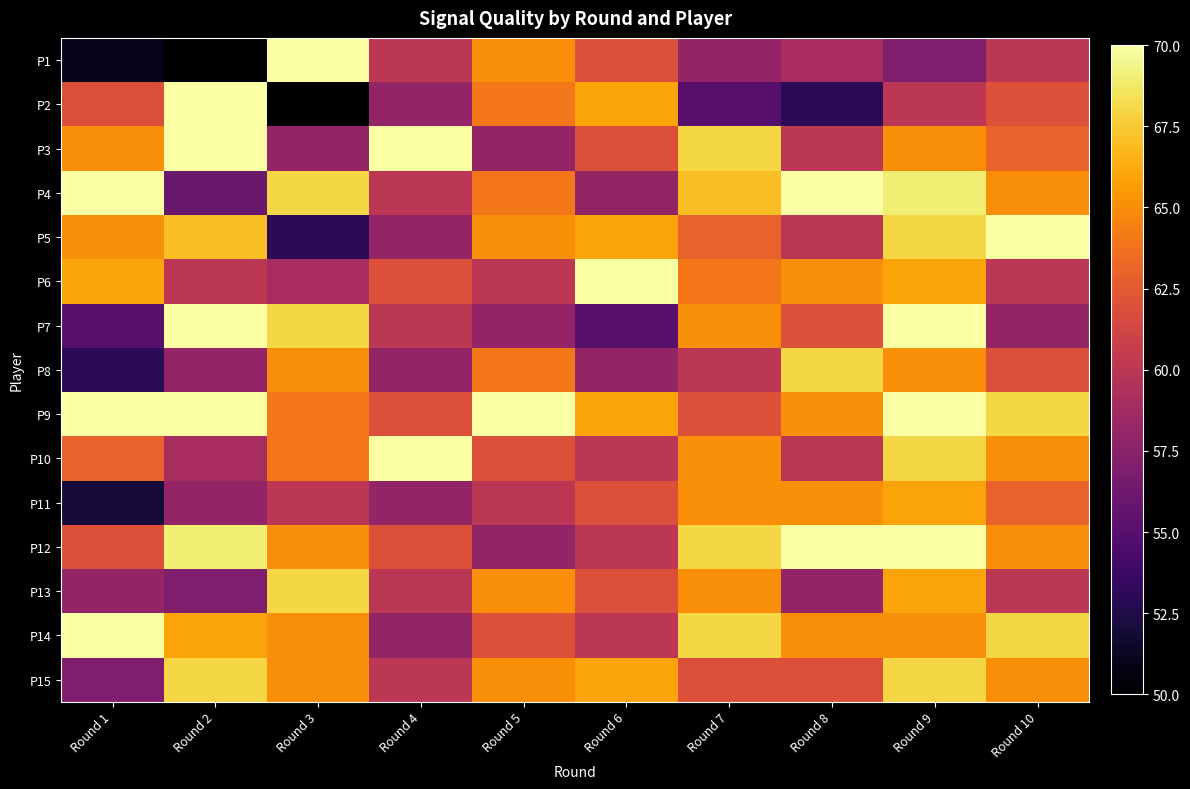

What is the smallest value displayed?

50